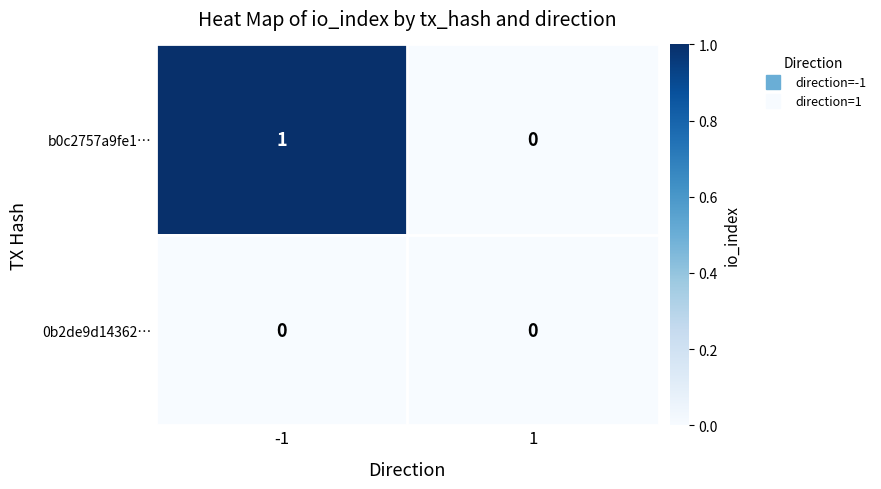

Reading right to left, what are all the values shown in this chart?

b0c2757a9fe1…: 1=0	-1=1
0b2de9d14362…: 1=0	-1=0